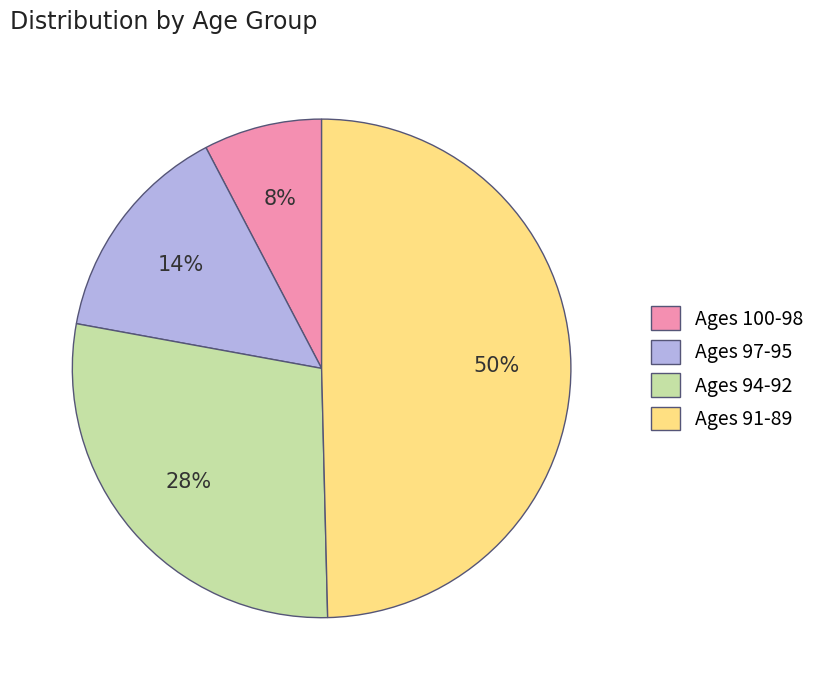

Between Ages 94-92 and Ages 97-95, which is larger?

Ages 94-92